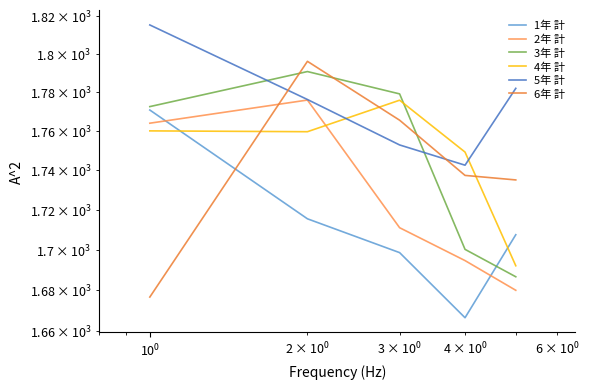

Reading left to right, what are all the values shown in this chart?

1年 計: 1770.7	1715.4	1698.5	1666.5	1707.4
2年 計: 1763.9	1775.9	1710.9	1694.5	1679.9
3年 計: 1772.5	1790.7	1779.1	1700.1	1686.6
4年 計: 1760.0	1759.5	1775.8	1749.1	1692.0
5年 計: 1815.3	1776.2	1752.8	1742.4	1782.0
6年 計: 1676.6	1796.1	1765.5	1737.2	1734.9